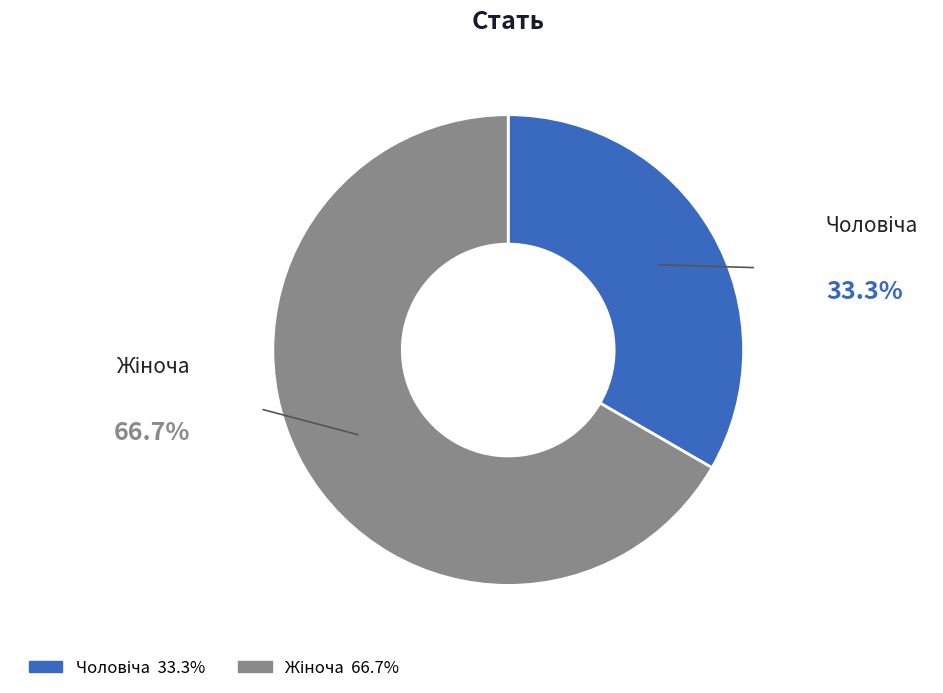

Does any single category account for the majority?

Yes